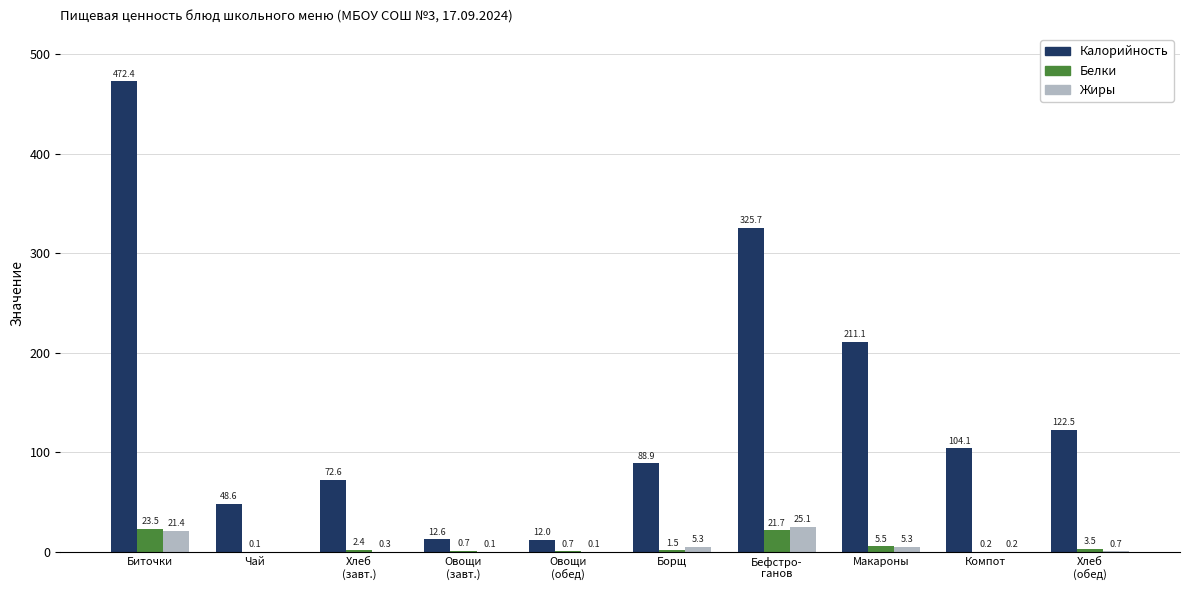

True or false: Жиры has a value of 21.4 at Биточки.

True